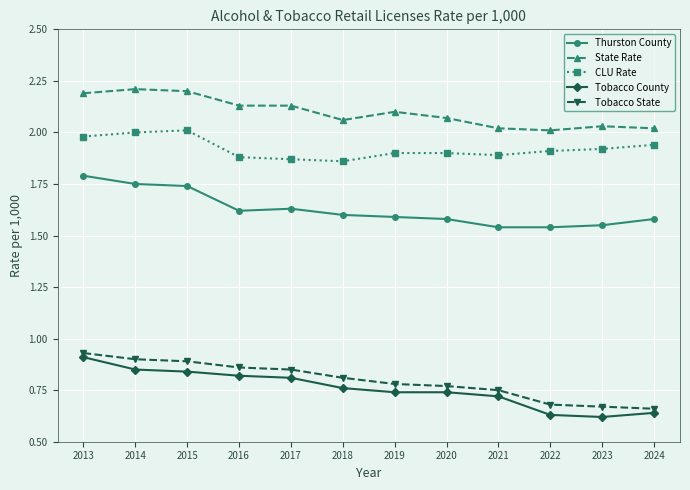

Which category has the highest value in the Thurston County series?

2013